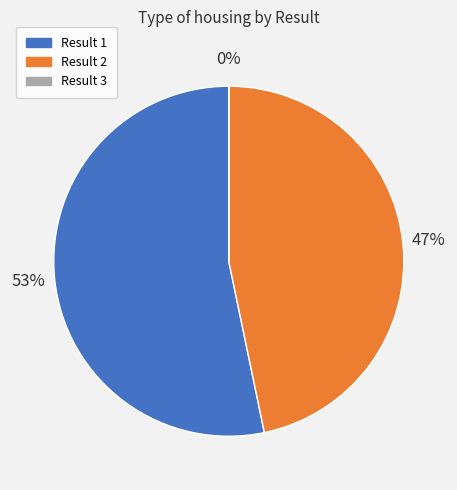

To the nearest percent, what is the difference between the largest and smallest slice percentages?

53%